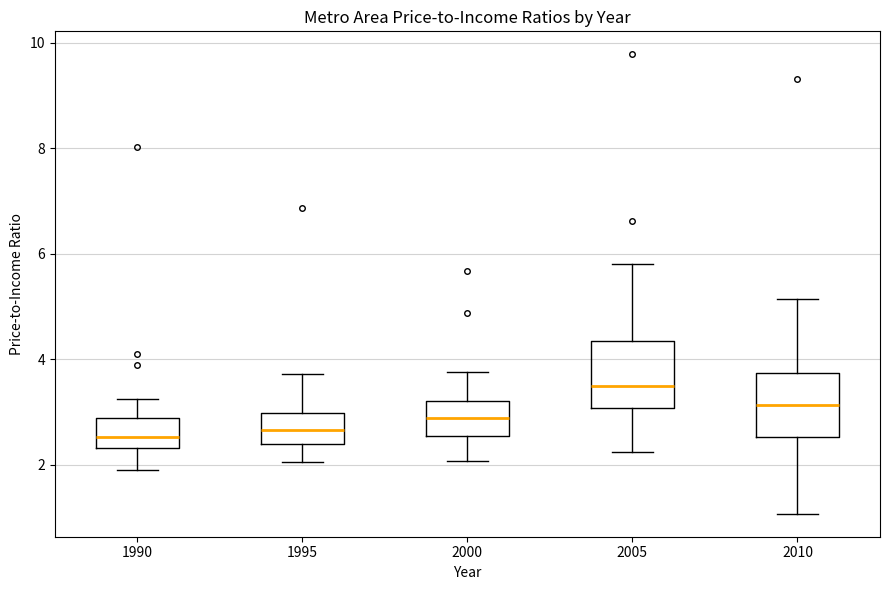

Where does the upper whisker of the box at x = 2005 end on the y-axis? The values are not printed on the chart, so give them approximately, as read against the axis.

5.8